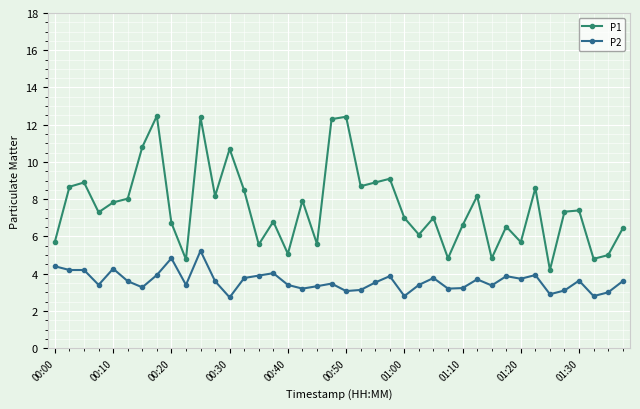

What is the difference between the maximum and minimum values in the P2 series?

2.5